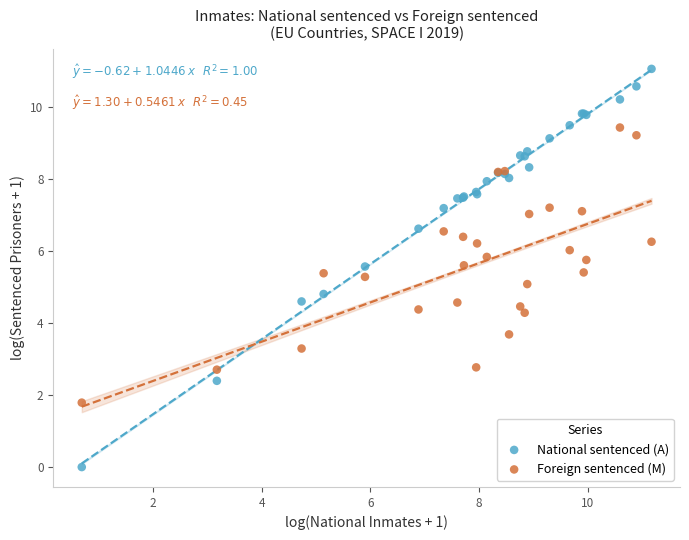

Which series contains the lowest Y value?

National sentenced (A)